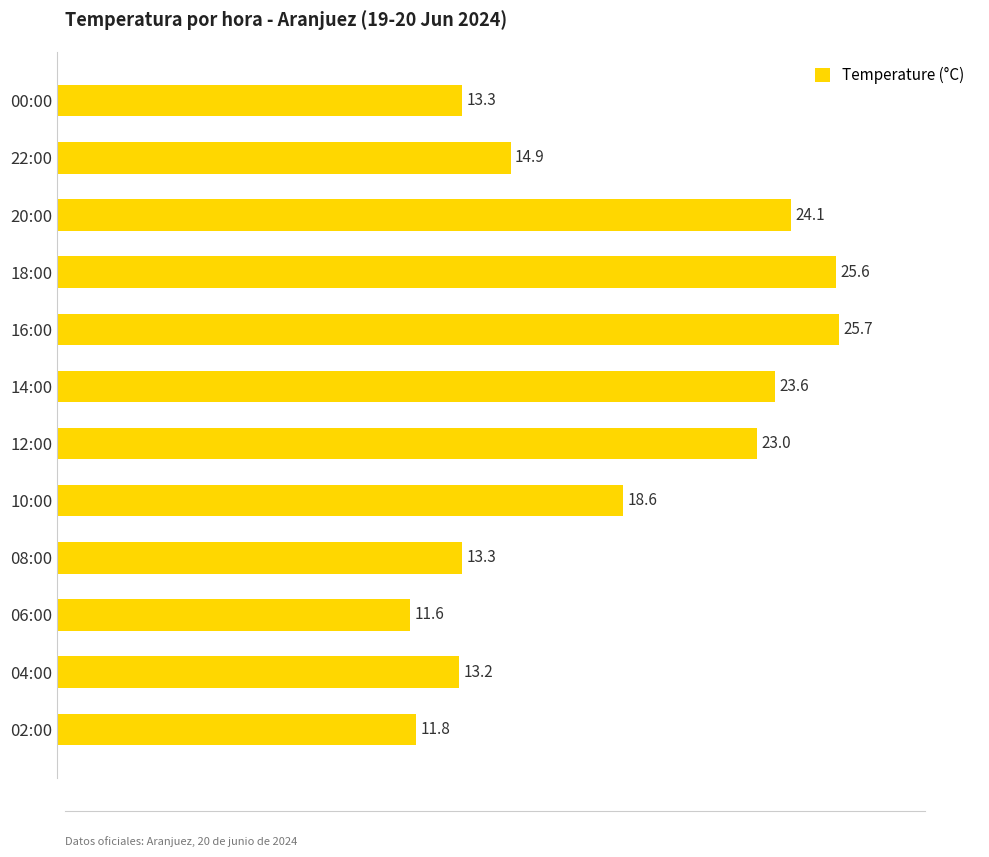

Which category has the highest value across all series?

16:00